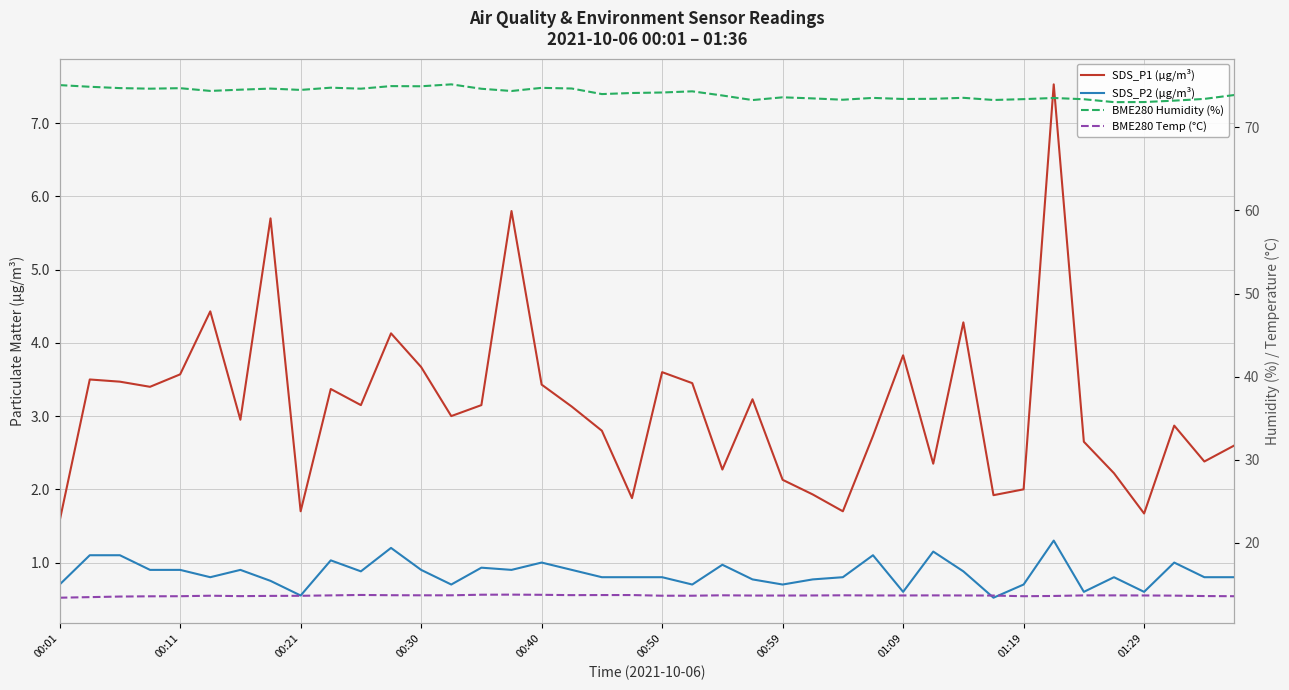

Is the value of SDS_P1 (µg/m³) at 16 greater than the value of BME280 Humidity (%) at 18?

No